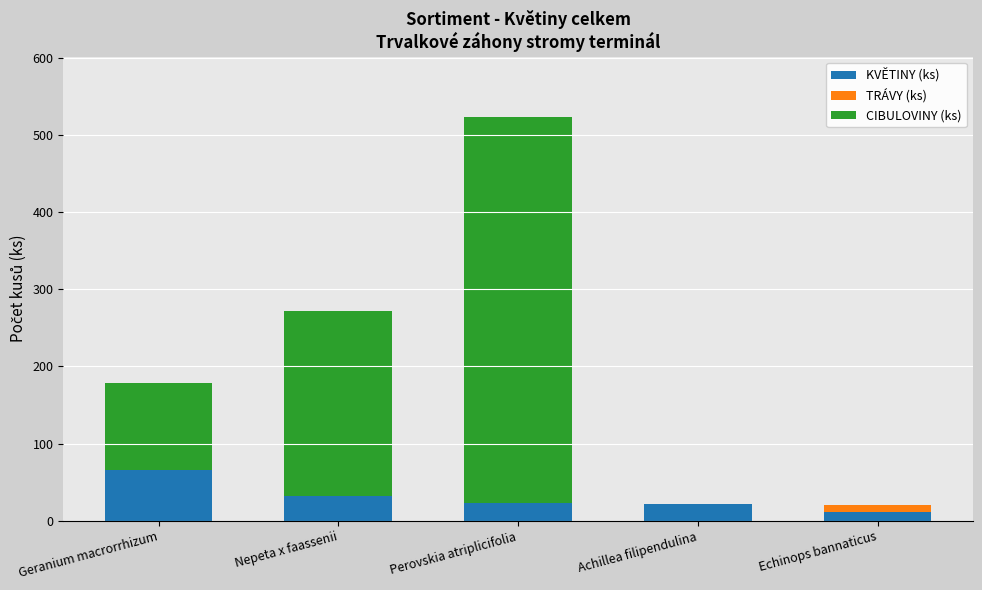

What is the total value across all series at Achillea filipendulina?

21